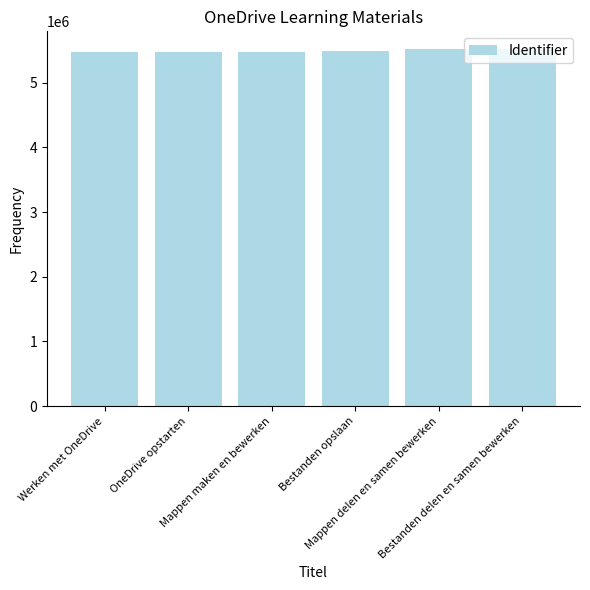

What is the average value?

5488316